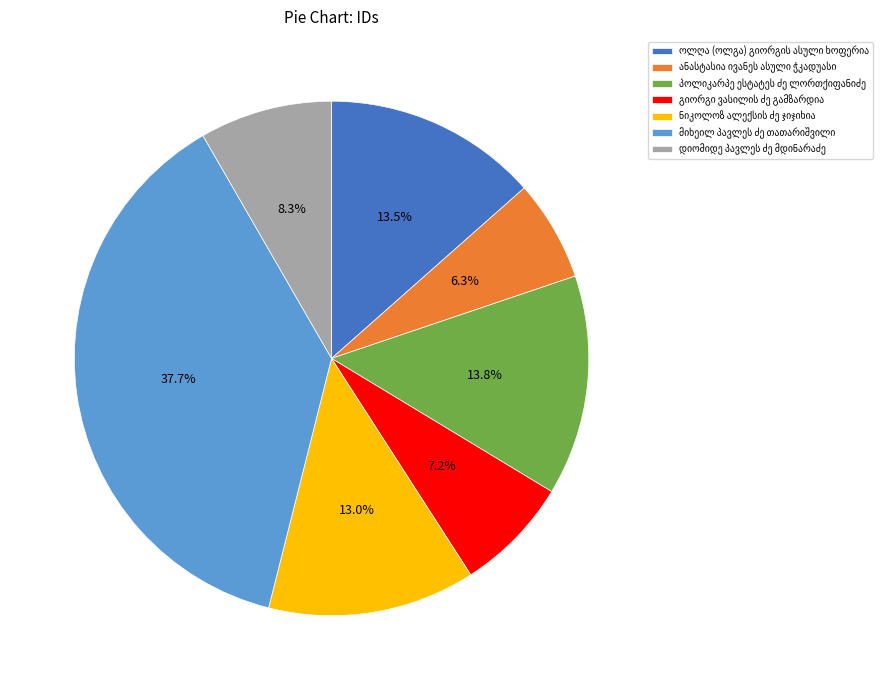

Is there a majority slice in this chart?

No